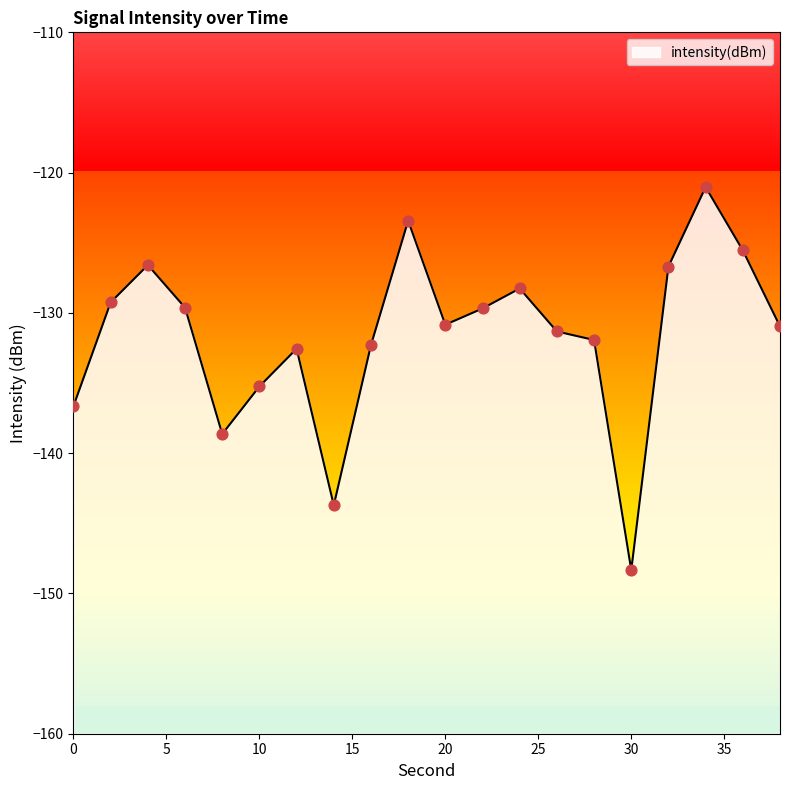

What is the change in value from 14 to 26?

+12.4